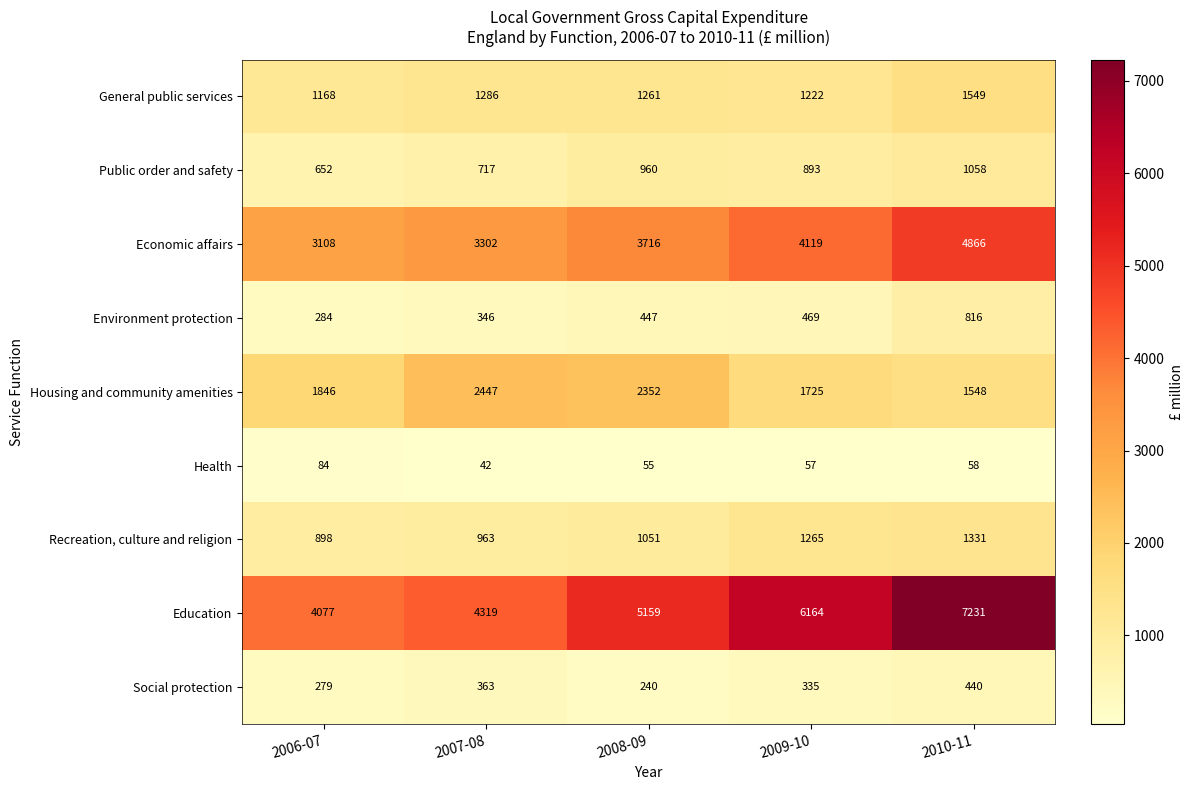

At which category is the sum across all series the highest?

2010-11